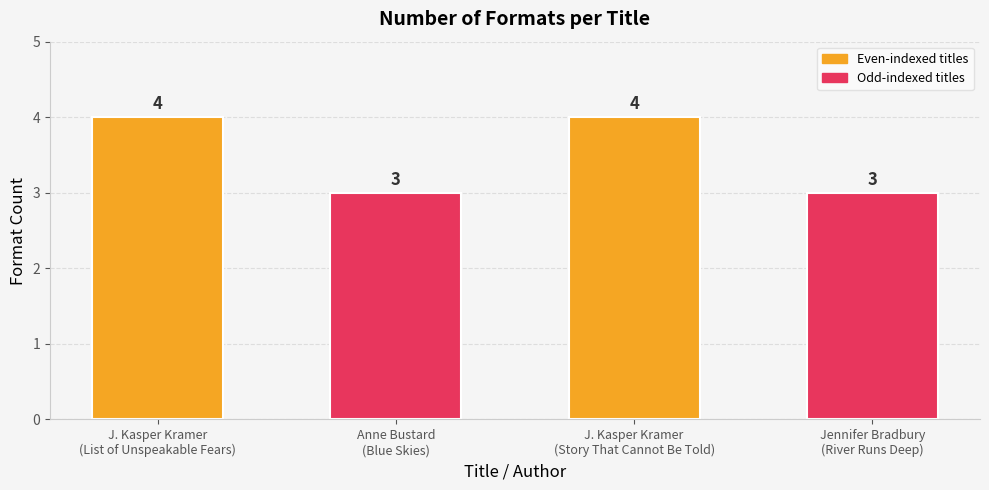

What is the value of the 3rd bar from the left?

4